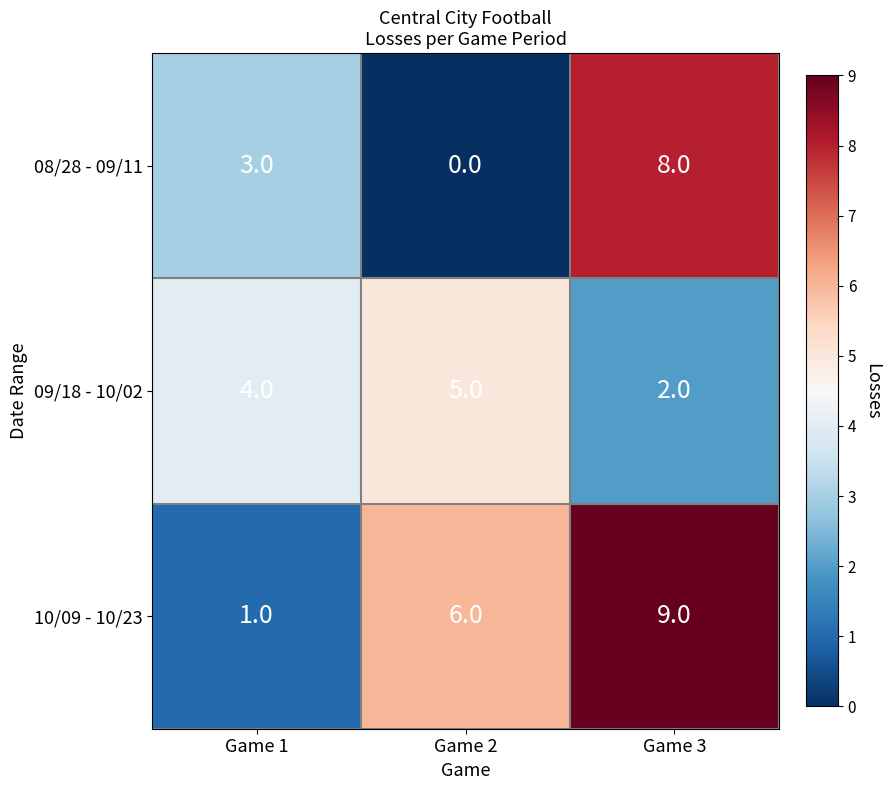

Which series changed the most between Game 2 and Game 3?

08/28 - 09/11